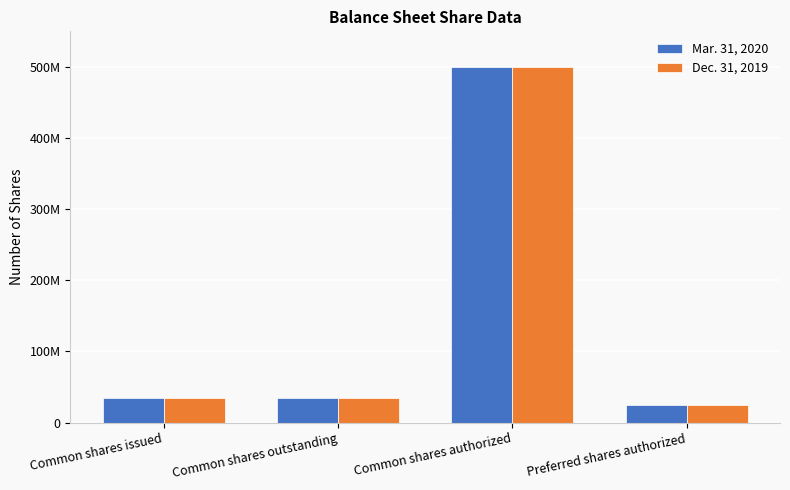

Rank the series at Common shares outstanding from lowest to highest value.

Mar. 31, 2020, Dec. 31, 2019